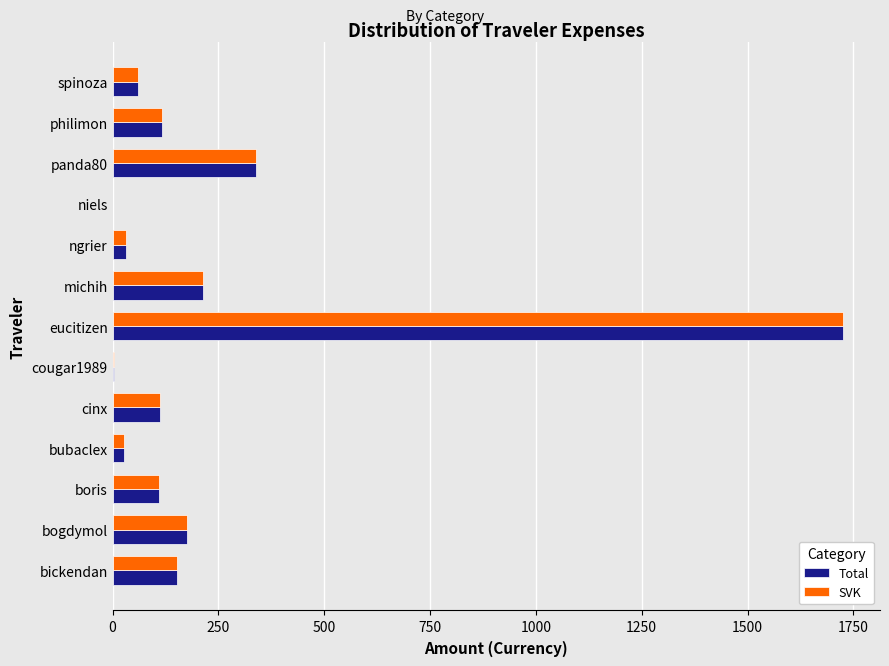

True or false: SVK has a value of 152.7 at bickendan.

True